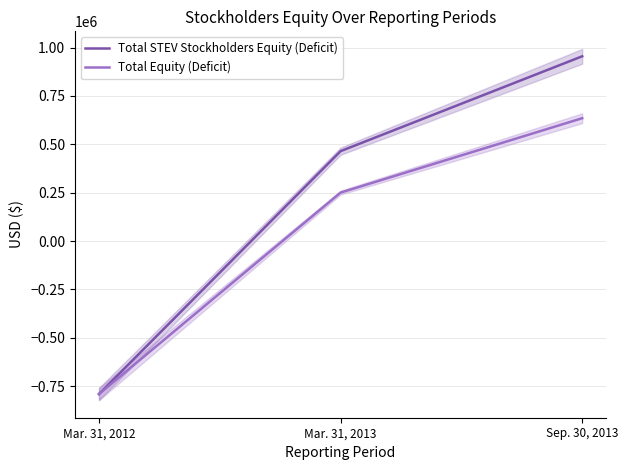

Does the chart display data point markers on the line(s)?

No